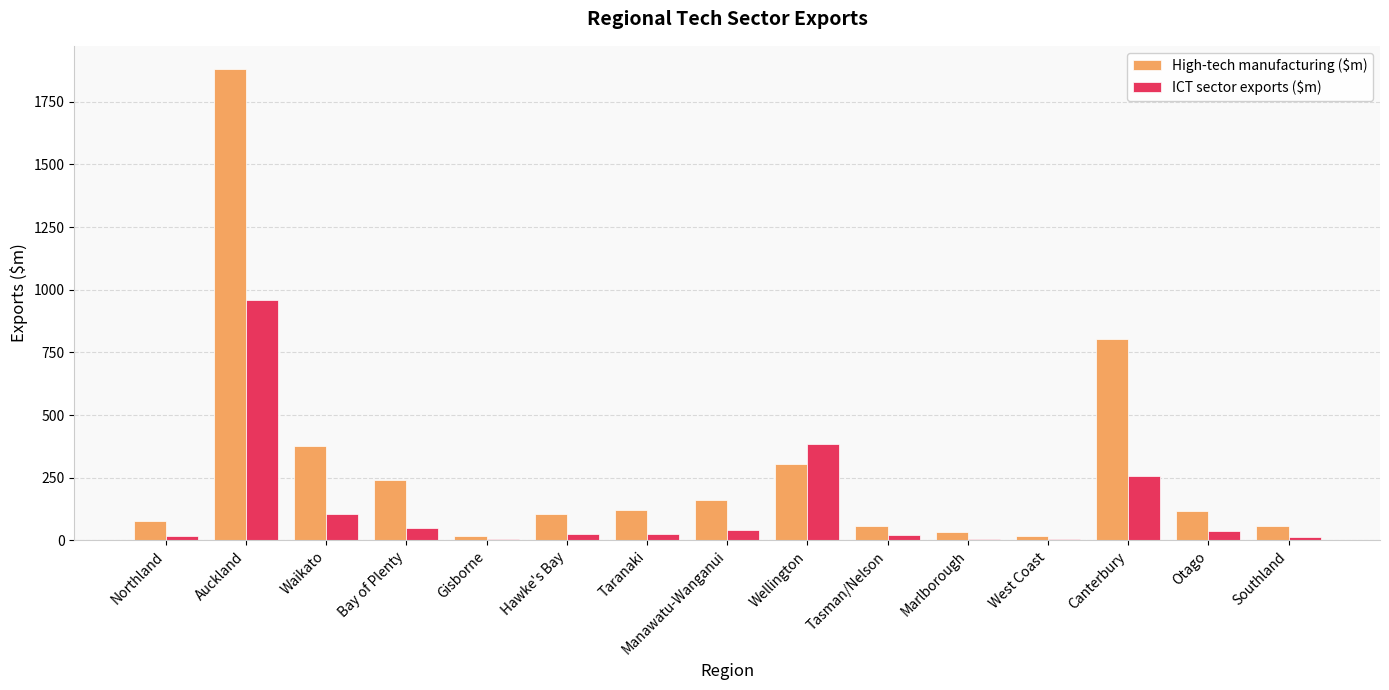

True or false: ICT sector exports ($m) has a value of 49 at Bay of Plenty.

True